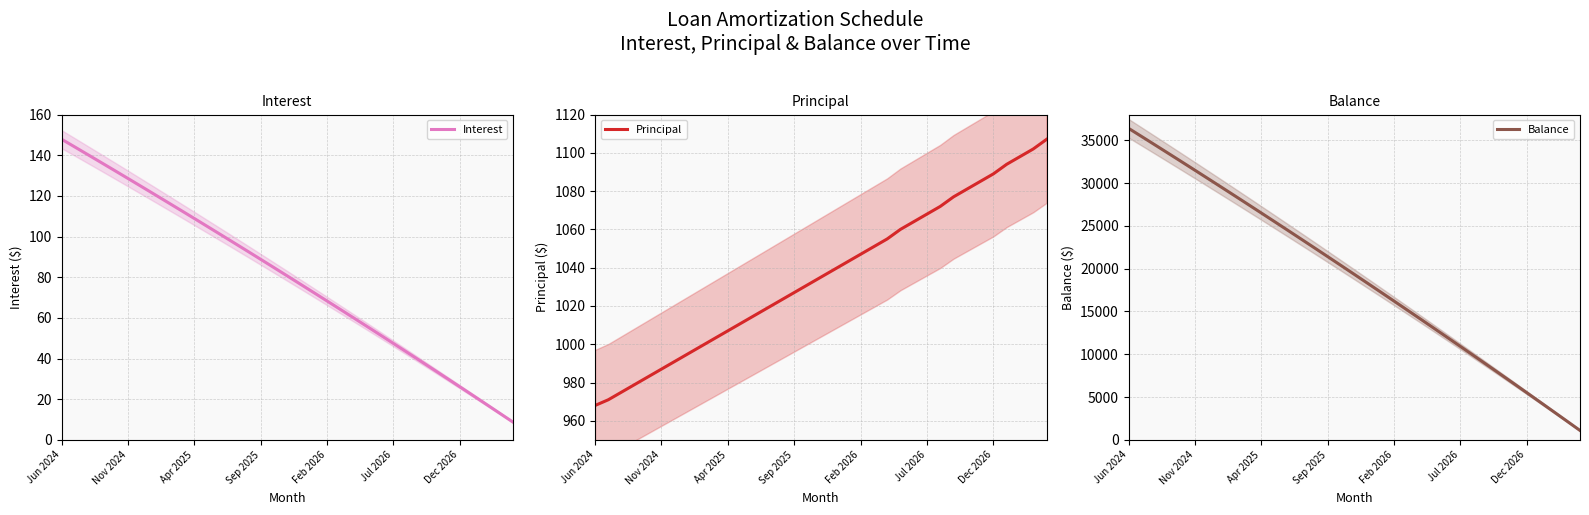

What is the difference between the second highest and minimum values in the Interest series?

135.3